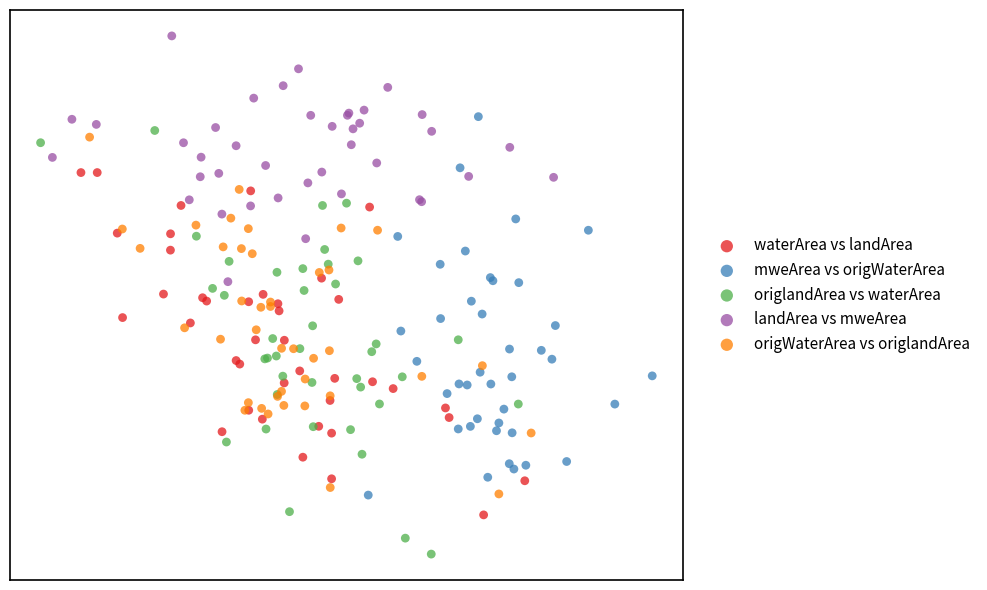

Which series reaches the minimum Y coordinate?

origlandArea vs waterArea